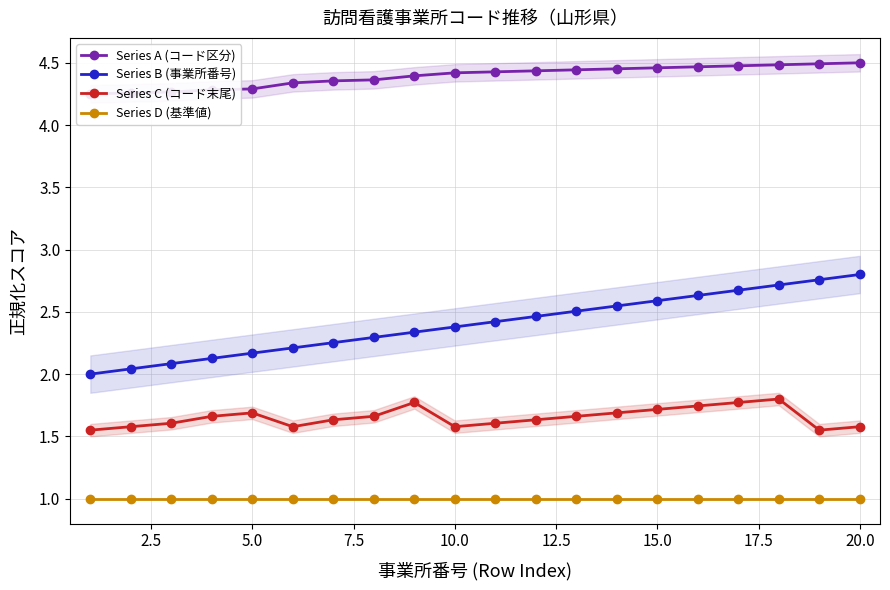

What is the minimum value shown in the chart?

1.0